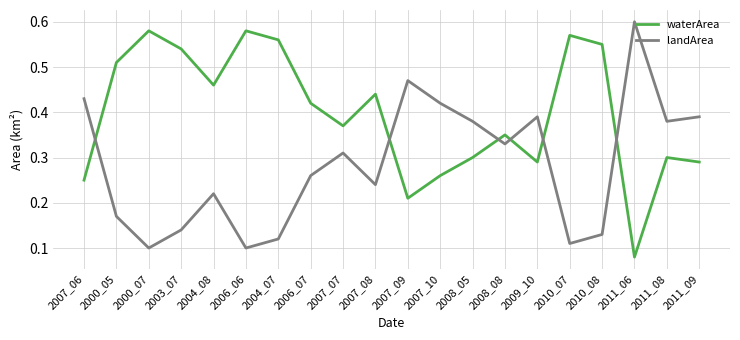

True or false: waterArea has more than 0 points higher than both neighbors.

True